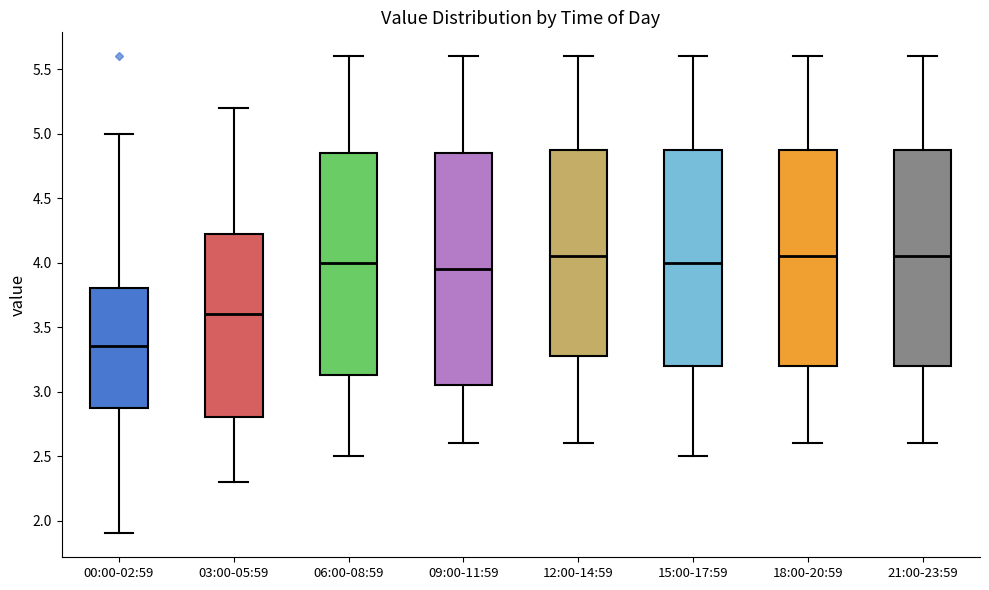

Reading left to right, read every box against the y-axis: the position of its median line, the range the box covers, and the ends of its whiskers. The values are not printed on the chart, so give them approximately, as read against the axis.

00:00-02:59: median 3.35, box 2.90 to 3.80, whiskers 1.90 to 5.00
03:00-05:59: median 3.60, box 2.80 to 4.25, whiskers 2.30 to 5.20
06:00-08:59: median 4.00, box 3.15 to 4.85, whiskers 2.50 to 5.60
09:00-11:59: median 3.95, box 3.05 to 4.85, whiskers 2.60 to 5.60
12:00-14:59: median 4.05, box 3.30 to 4.90, whiskers 2.60 to 5.60
15:00-17:59: median 4.00, box 3.20 to 4.90, whiskers 2.50 to 5.60
18:00-20:59: median 4.05, box 3.20 to 4.90, whiskers 2.60 to 5.60
21:00-23:59: median 4.05, box 3.20 to 4.90, whiskers 2.60 to 5.60